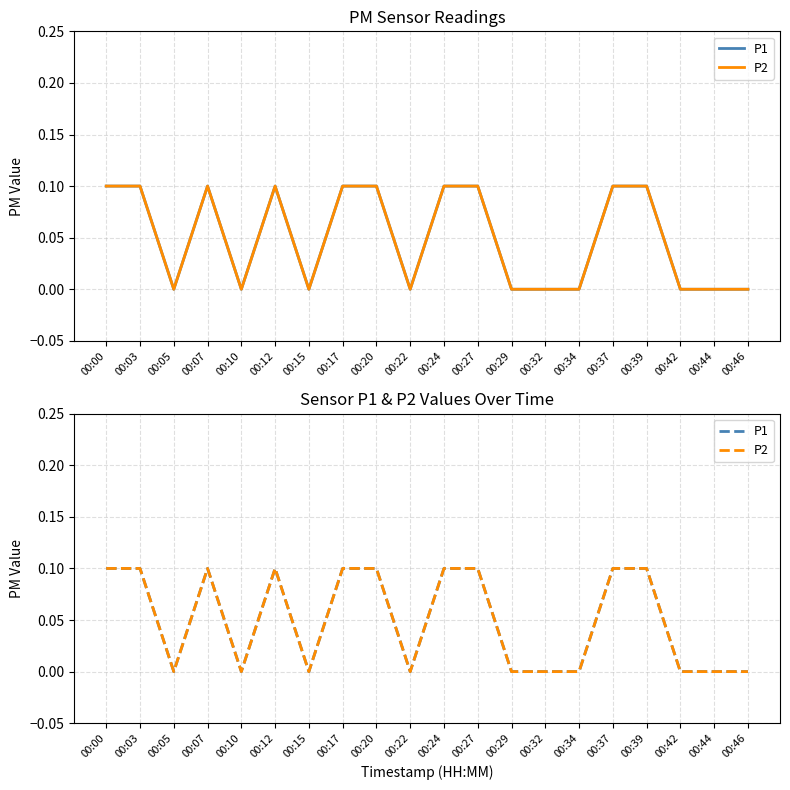

How many distinct data groups are displayed?

2